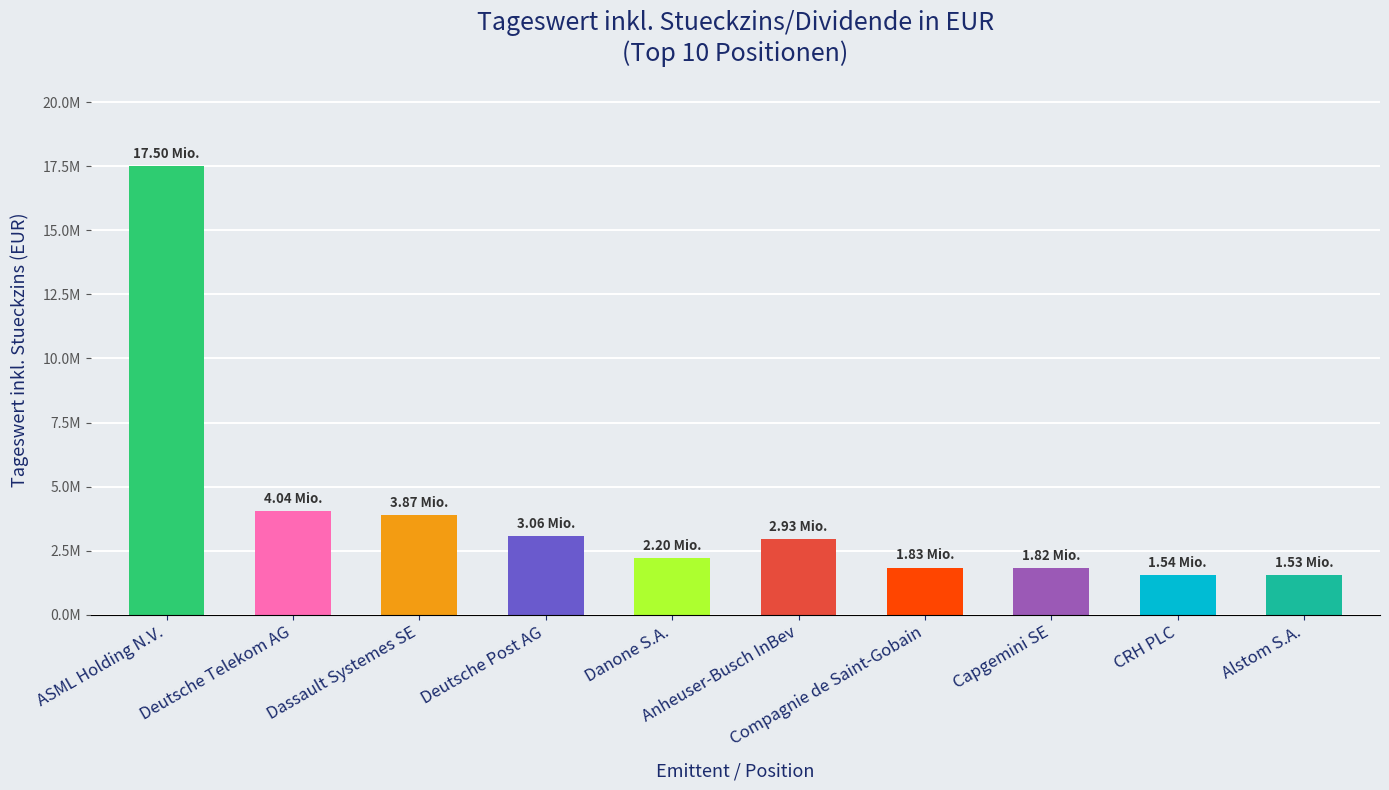

Reading left to right, what are all the values shown in this chart?

ASML Holding N.V.=17504023.2	Deutsche Telekom AG=4041365.2	Dassault Systemes SE=3873052.8	Deutsche Post AG=3063589.2	Danone S.A.=2200300.0	Anheuser-Busch InBev=2931291.0	Compagnie de Saint-Gobain=1826917.4	Capgemini SE=1815060.5	CRH PLC=1542718.9	Alstom S.A.=1533567.8